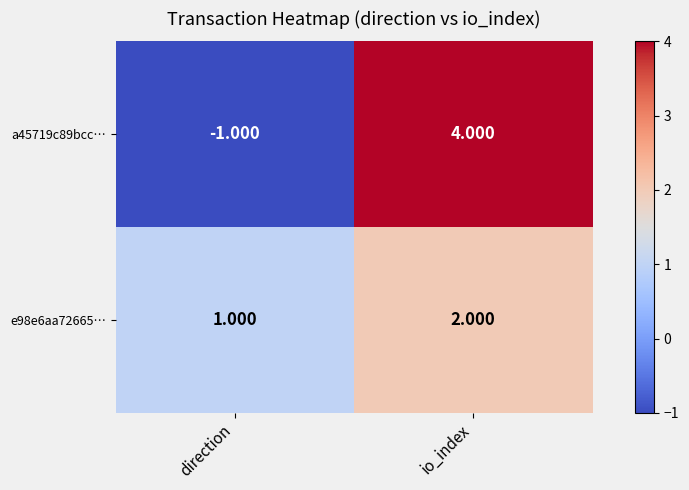

Where is a45719c89bcc… nearest to the value 1?

direction